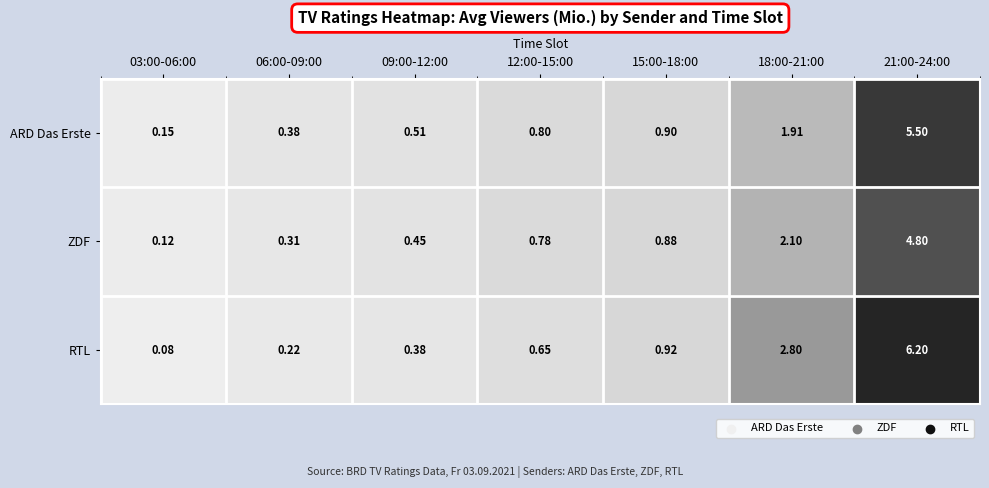

Which series changed the most between 03:00-06:00 and 15:00-18:00?

RTL